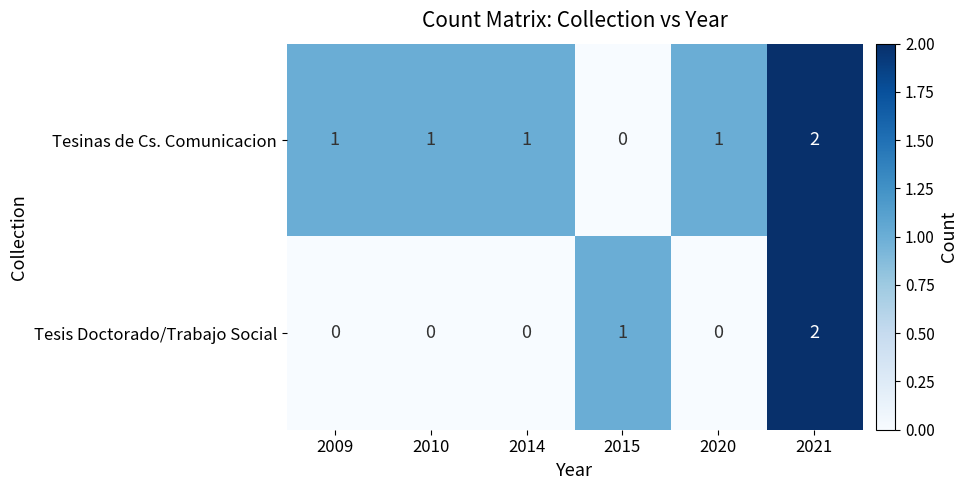

Which label corresponds to the largest value in the chart?

2021